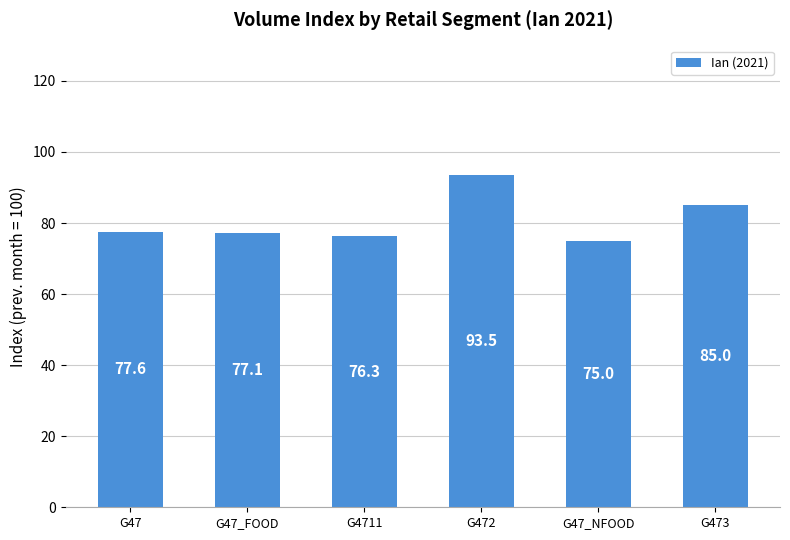

Reading left to right, list all the values displayed in this chart.

77.6	77.1	76.3	93.5	75.0	85.0